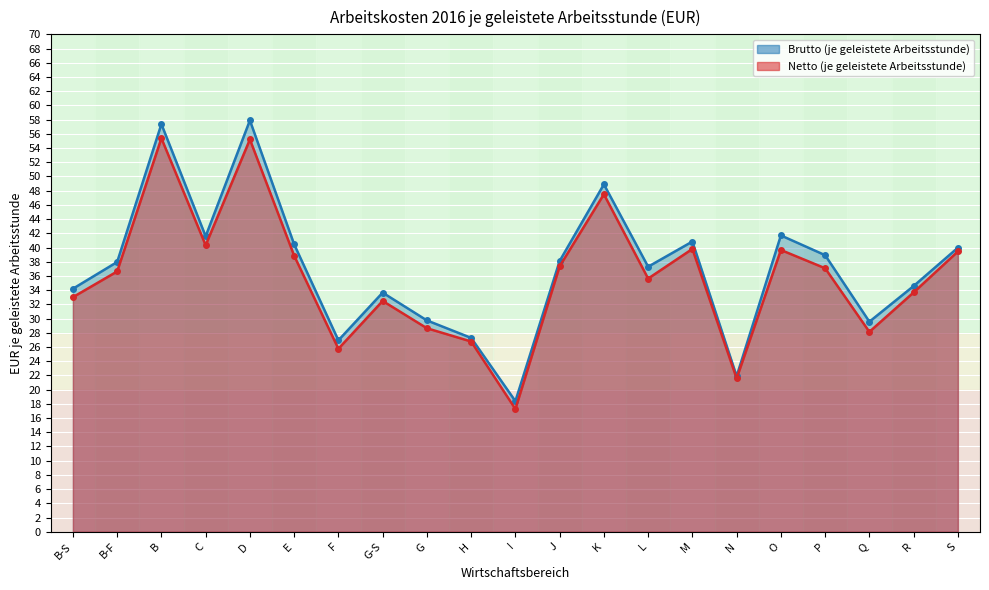

What is the average value of the Netto (je geleistete Arbeitsstunde) series?

35.7